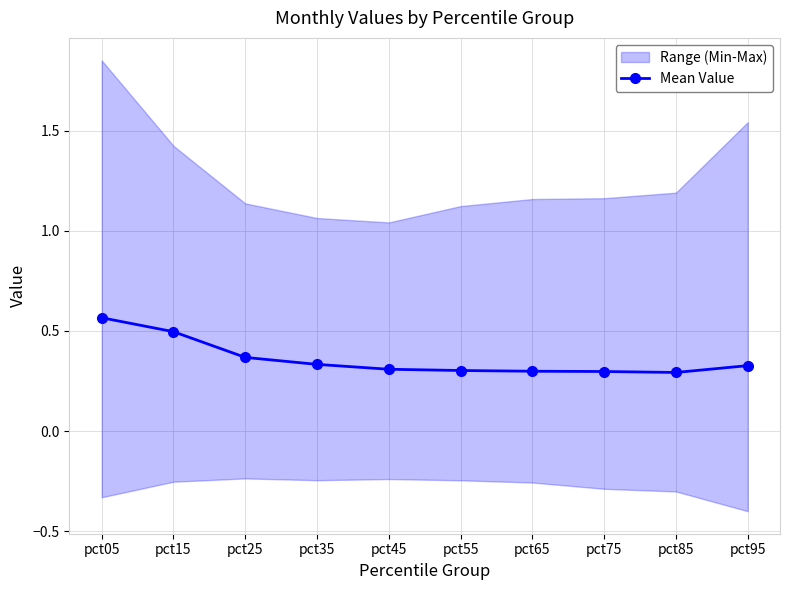

At which label is the value closest to 0?

pct85